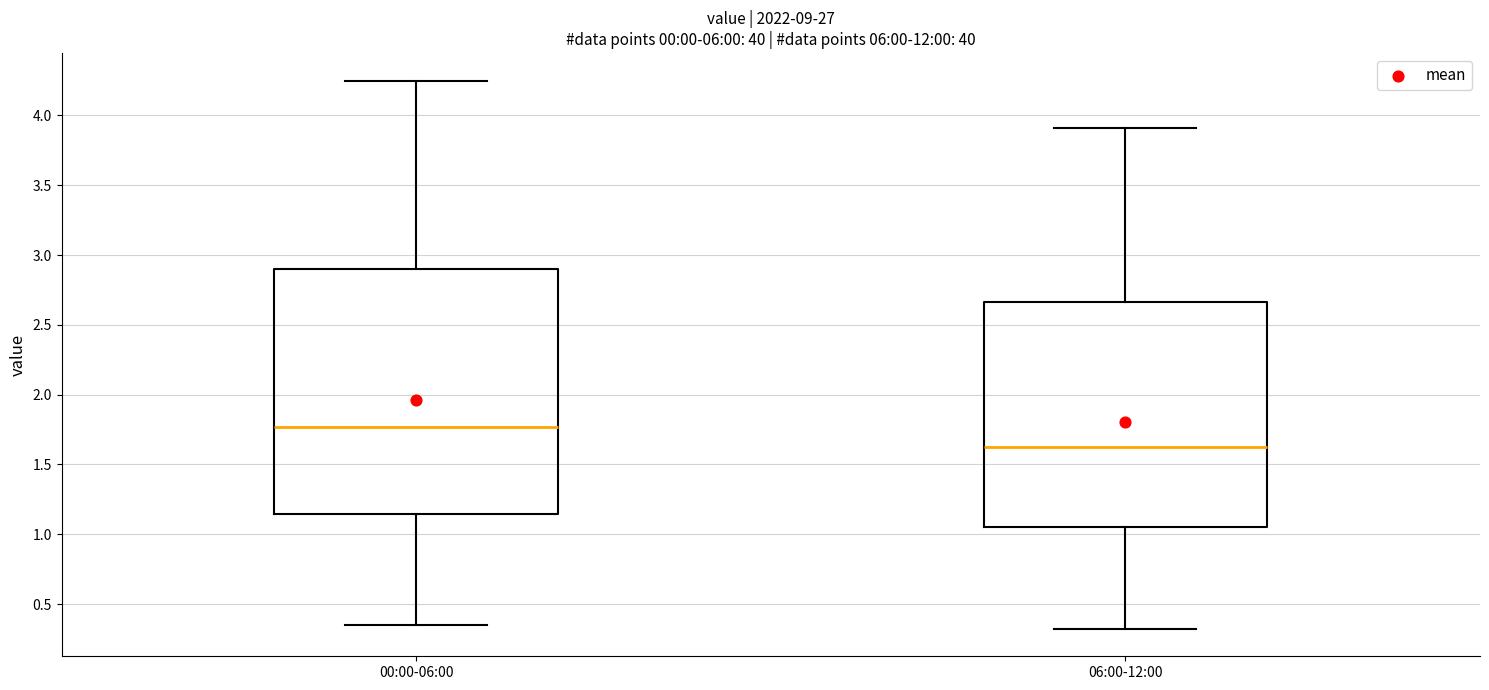

Reading left to right, transcribe this box plot: for each box, give where its median line is, the range the box spans, and where its two whiskers end, as read against the y-axis. The values are not printed on the chart, so give them approximately, as read against the axis.

00:00-06:00: median 1.75, box 1.15 to 2.90, whiskers 0.35 to 4.25
06:00-12:00: median 1.60, box 1.05 to 2.65, whiskers 0.30 to 3.90